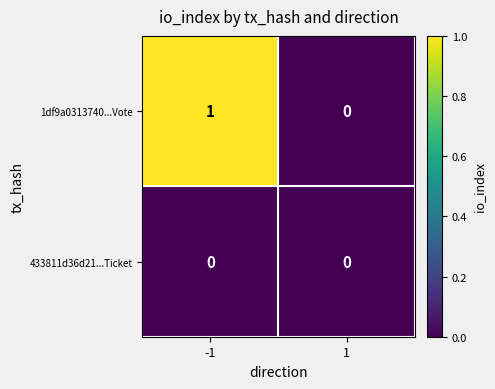

List the series in order of their peak value, lowest first.

433811d36d21...Ticket, 1df9a0313740...Vote